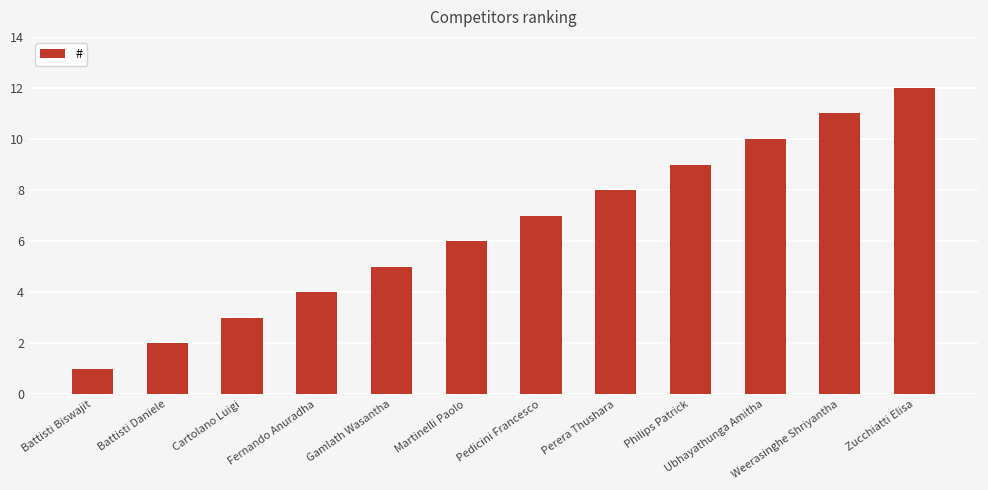

Which label corresponds to the smallest value in the chart?

Battisti Biswajit